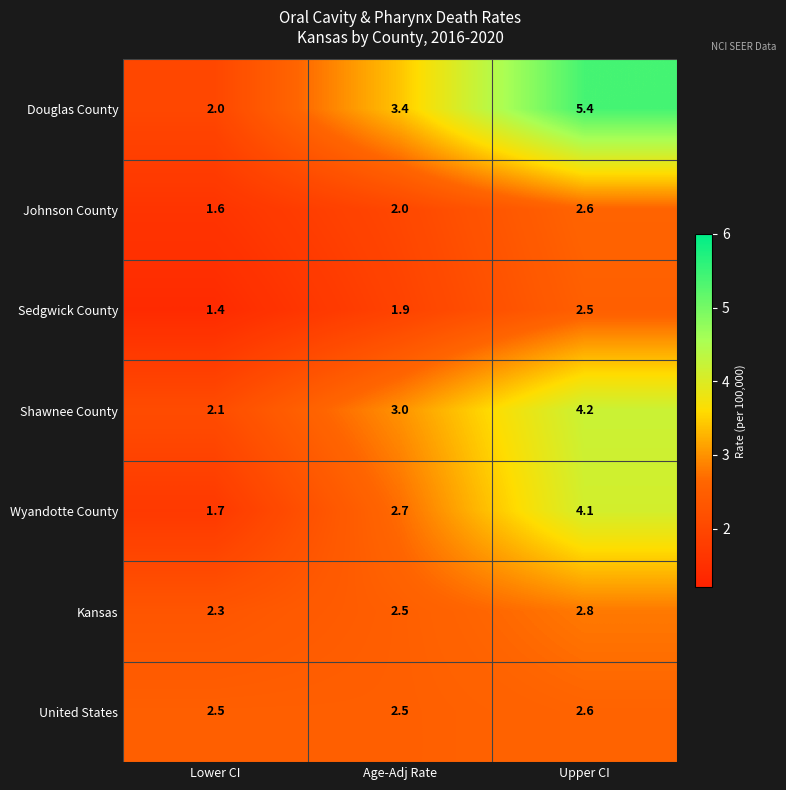

Between Lower CI and Upper CI, which series saw the biggest shift?

Douglas County